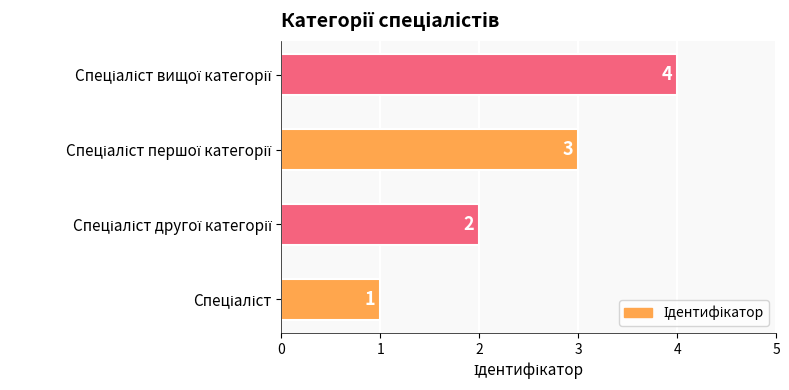

What is the difference between the maximum and minimum values?

3